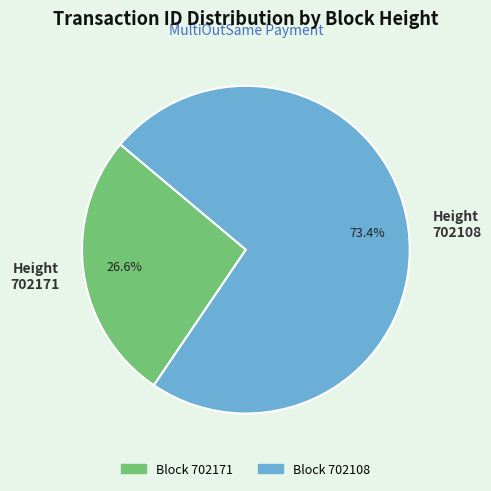

Which category accounts for the majority?

Height 702108